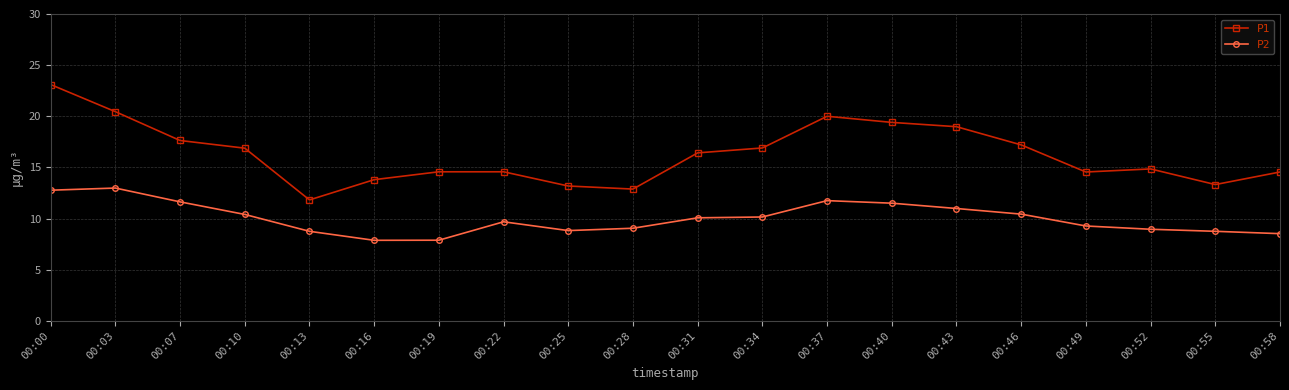

What is the spread (max minus min) of values at 00:52?

5.9